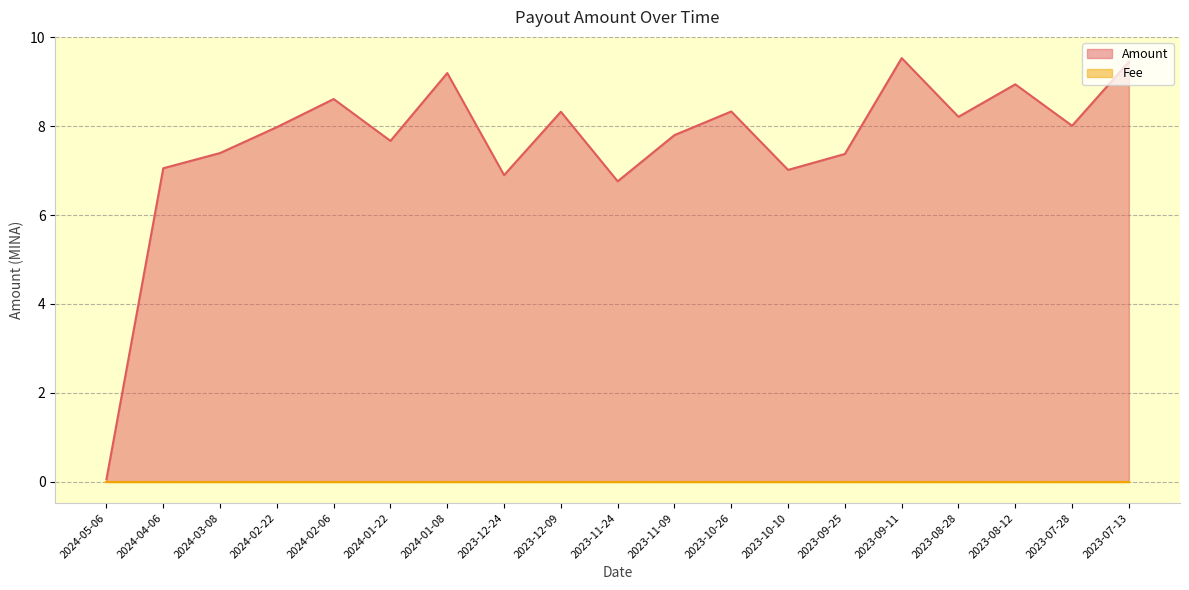

What is the sum of all values?

144.6